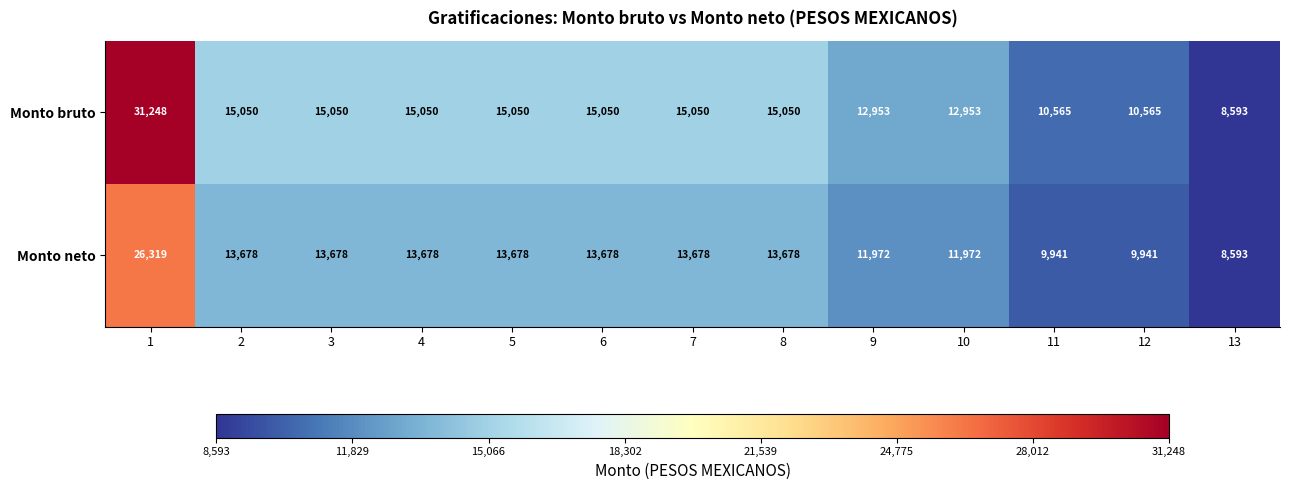

Reading left to right, transcribe all the data shown in this chart.

Monto bruto: 1=31248	2=15050	3=15050	4=15050	5=15050	6=15050	7=15050	8=15050	9=12953	10=12953	11=10565	12=10565	13=8593
Monto neto: 1=26319	2=13678	3=13678	4=13678	5=13678	6=13678	7=13678	8=13678	9=11972	10=11972	11=9941	12=9941	13=8593